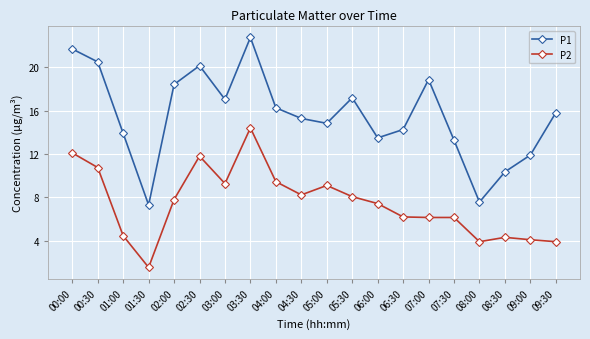

What is the maximum value shown in the chart?

22.7